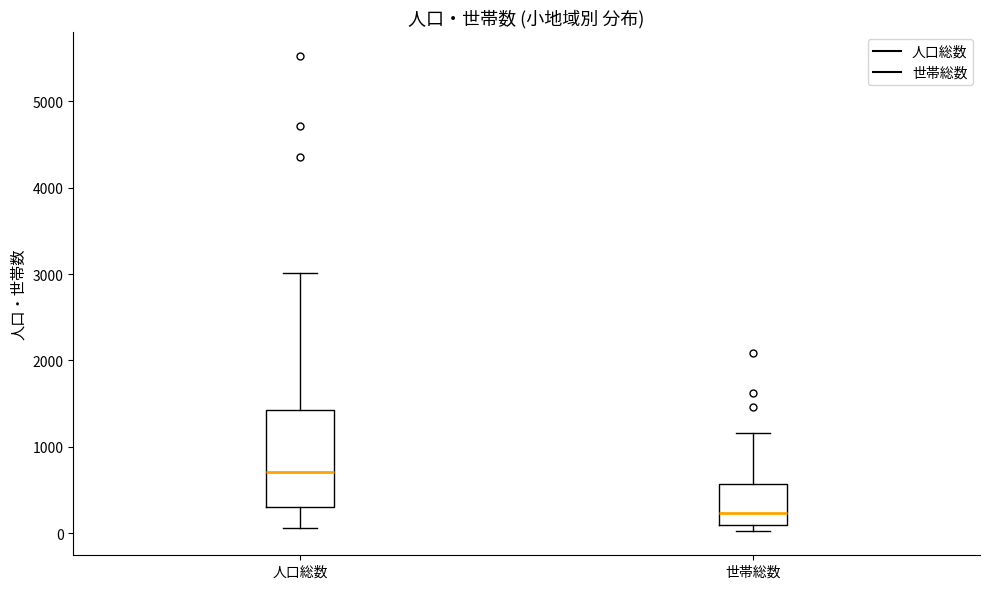

Reading left to right, transcribe this box plot: for each box, give where its median line is, the range the box spans, and where its two whiskers end, as read against the y-axis. The values are not printed on the chart, so give them approximately, as read against the axis.

人口総数: median 700, box 300 to 1400, whiskers 100 to 3000
世帯総数: median 200, box 100 to 600, whiskers 0 to 1200